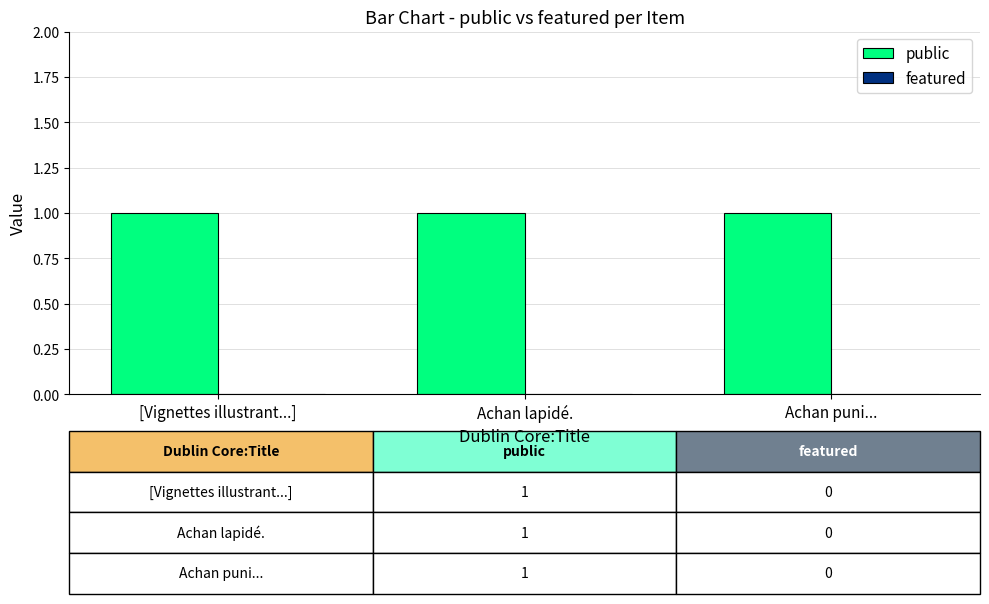

At Achan lapidé., list the series in order from largest to smallest.

public, featured